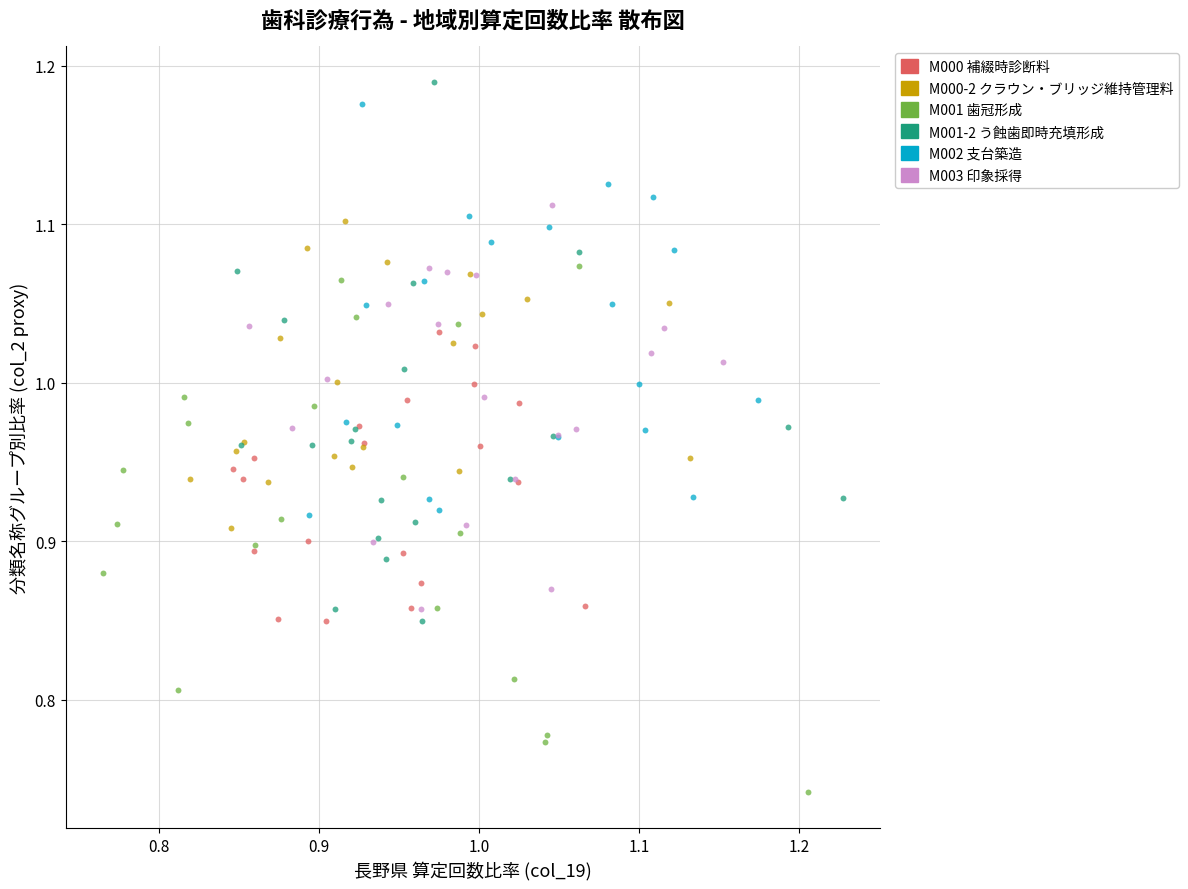

Which series reaches the maximum Y coordinate?

M001-2 う蝕歯即時充填形成